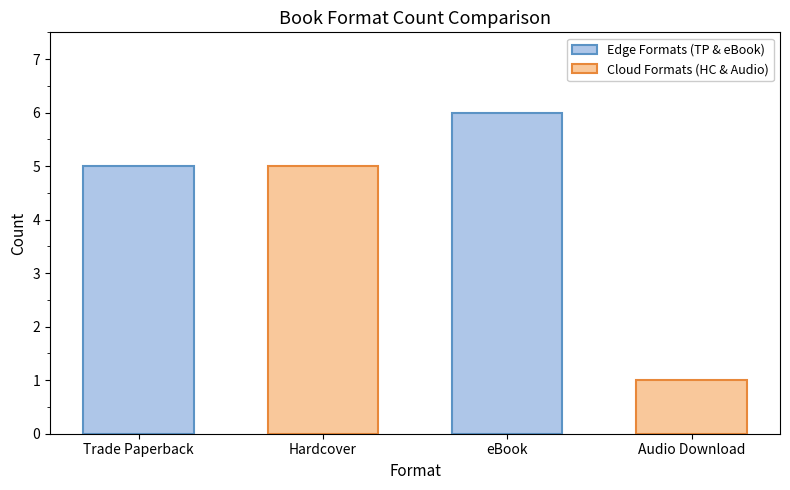

Rank the categories by Cloud Formats (HC & Audio) value from lowest to highest.

eBook, Trade Paperback